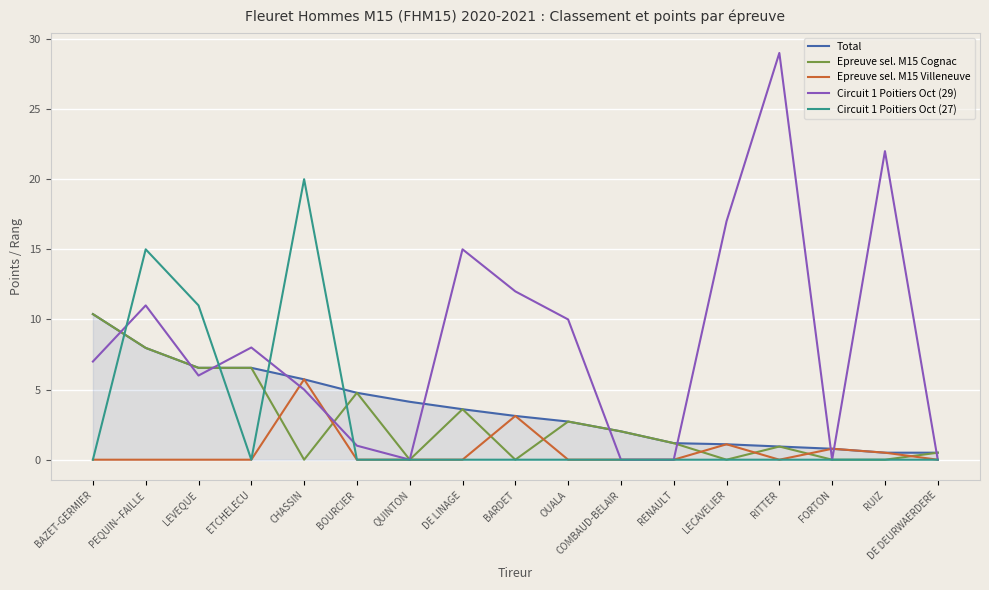

Which has a higher value, RITTER or LECAVELIER?

LECAVELIER